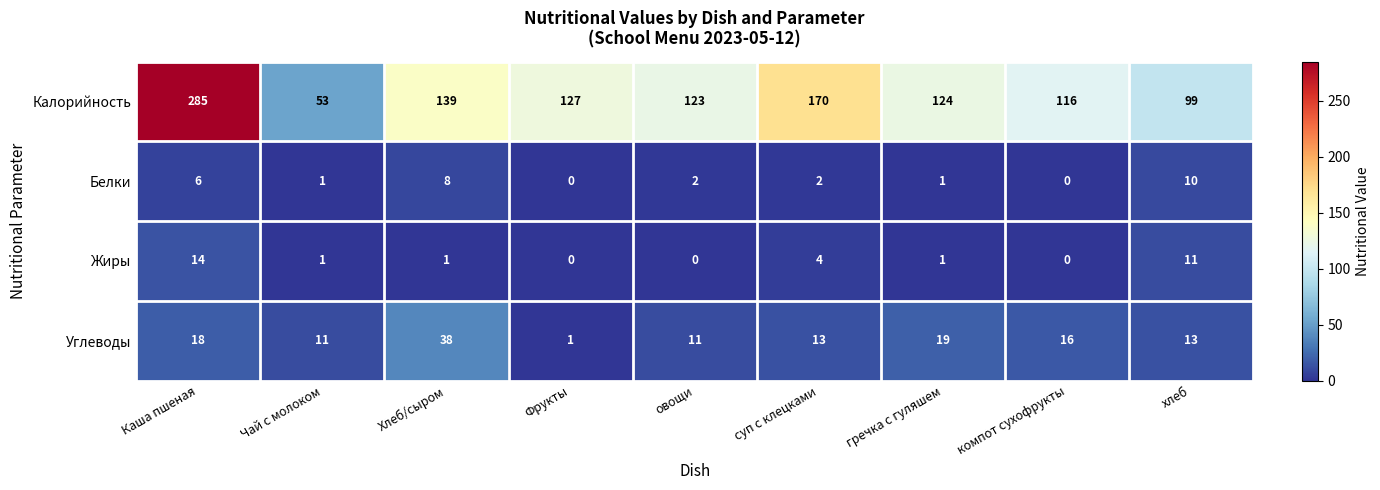

Rank the series at хлеб from lowest to highest value.

Белки, Жиры, Углеводы, Калорийность